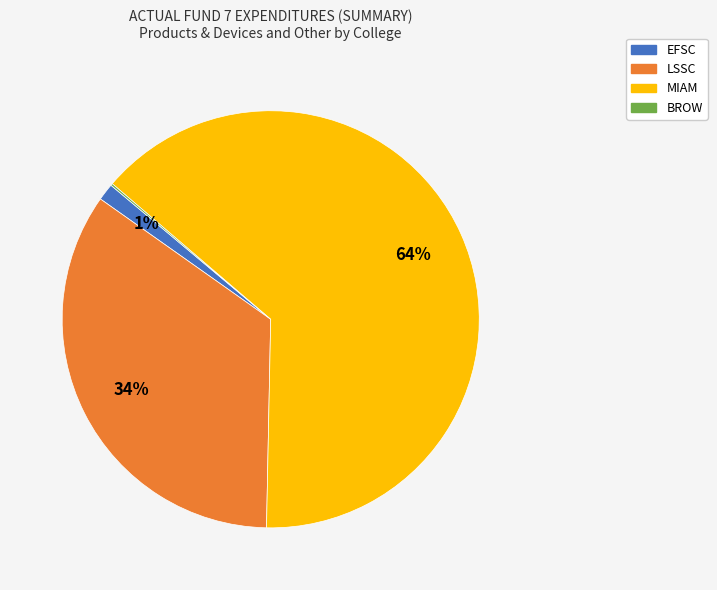

To the nearest percent, what is the difference between the LSSC and EFSC slice percentages?

33%